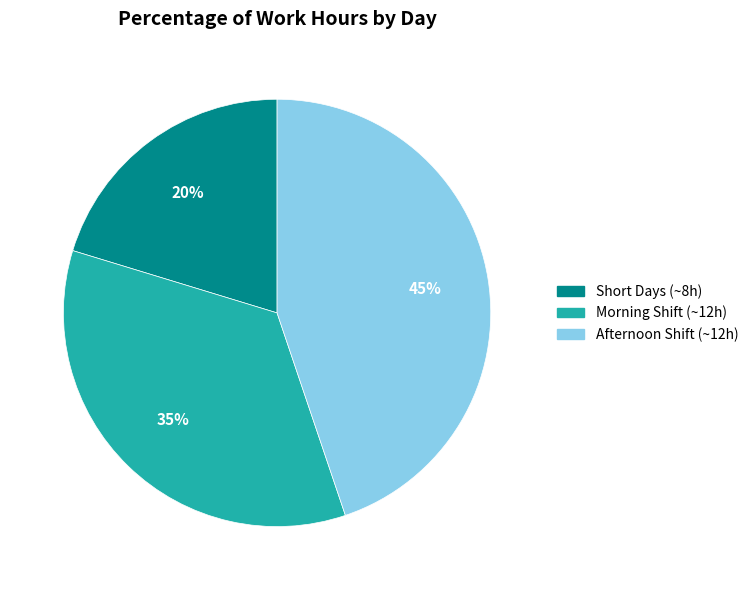

To the nearest percent, what is the average slice percentage?

33%